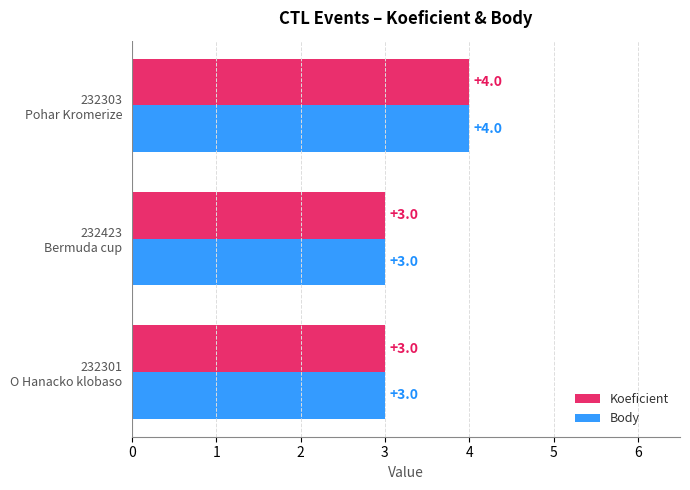

What is the average value of the Body series?

3